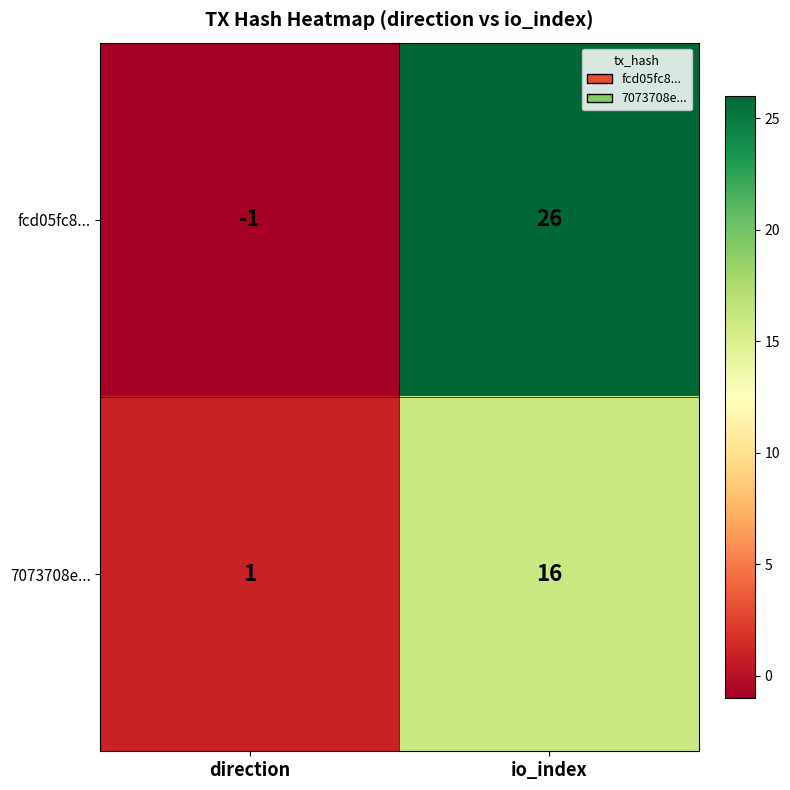

Reading left to right, extract all data points from this chart.

fcd05fc8...: -1	26
7073708e...: 1	16